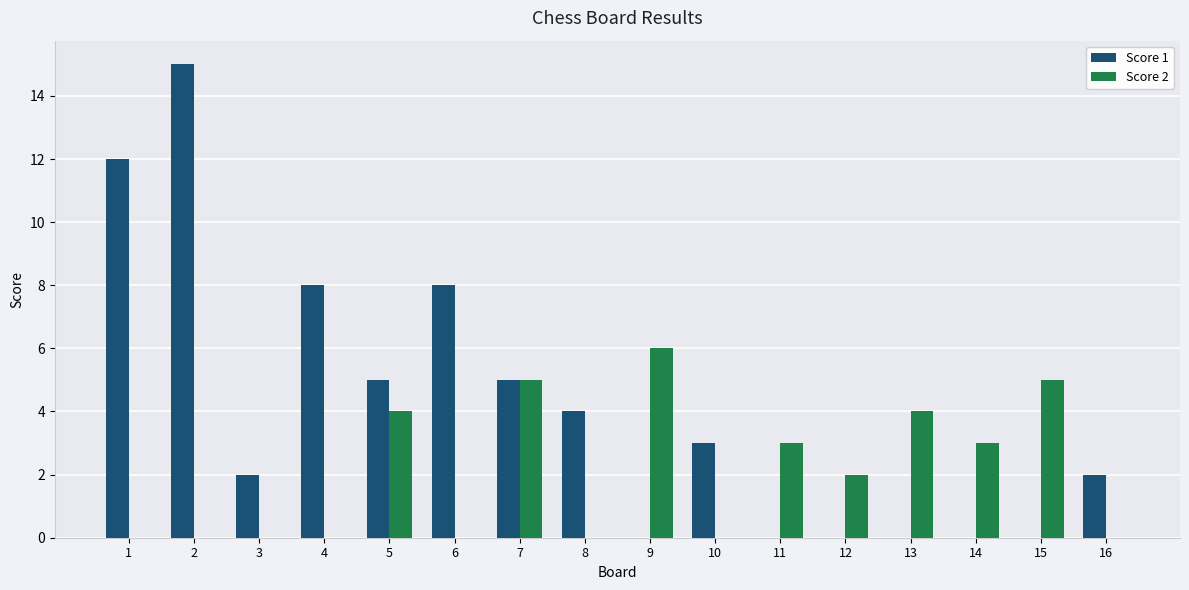

Is it true that Score 2 equals 2 at 5?

False